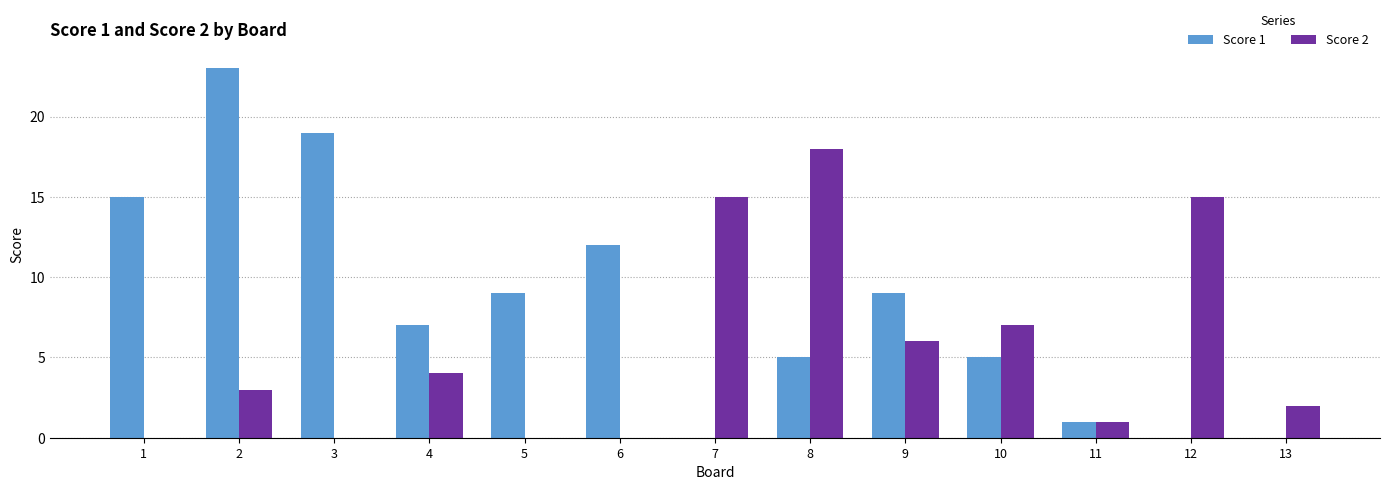

Is it true that Score 1 equals 2 at 10?

False